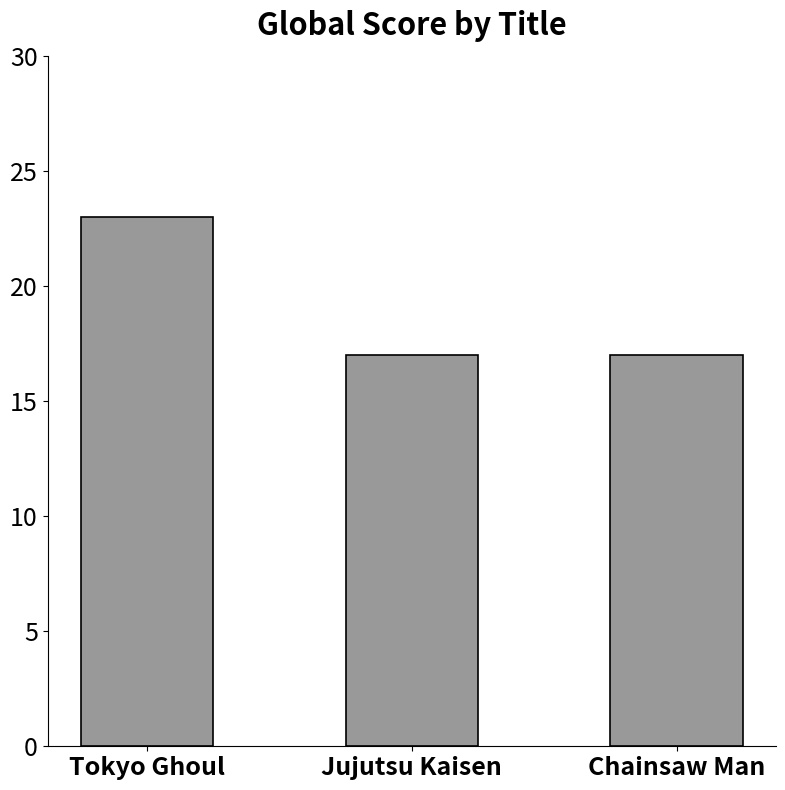

What is the difference between the maximum and minimum values?

6